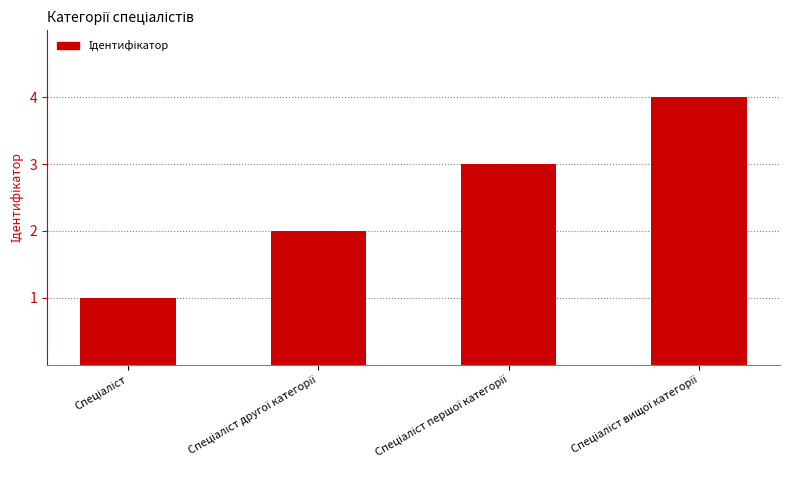

What is the greatest value displayed?

4